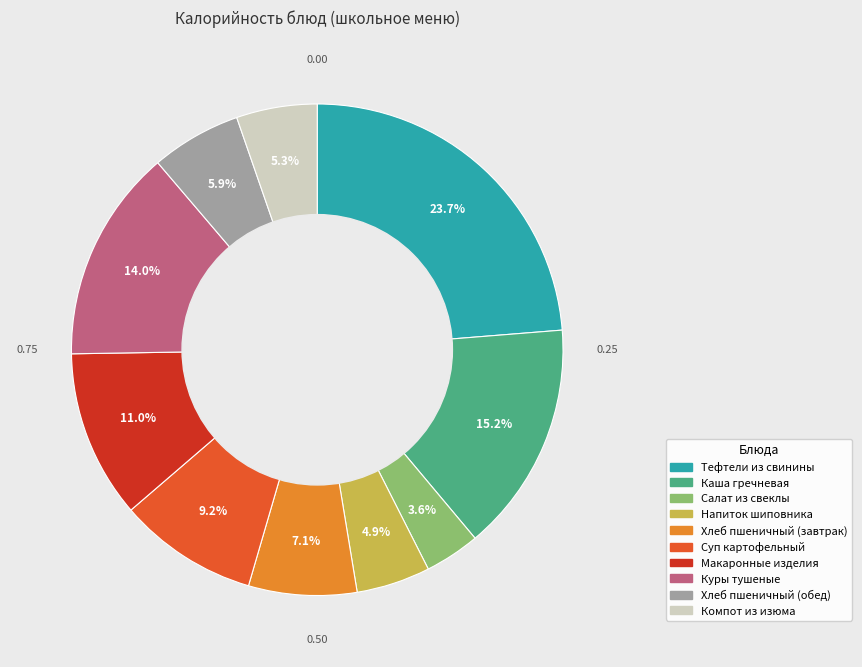

True or false: Хлеб пшеничный (обед) accounts for 13% of the total.

False